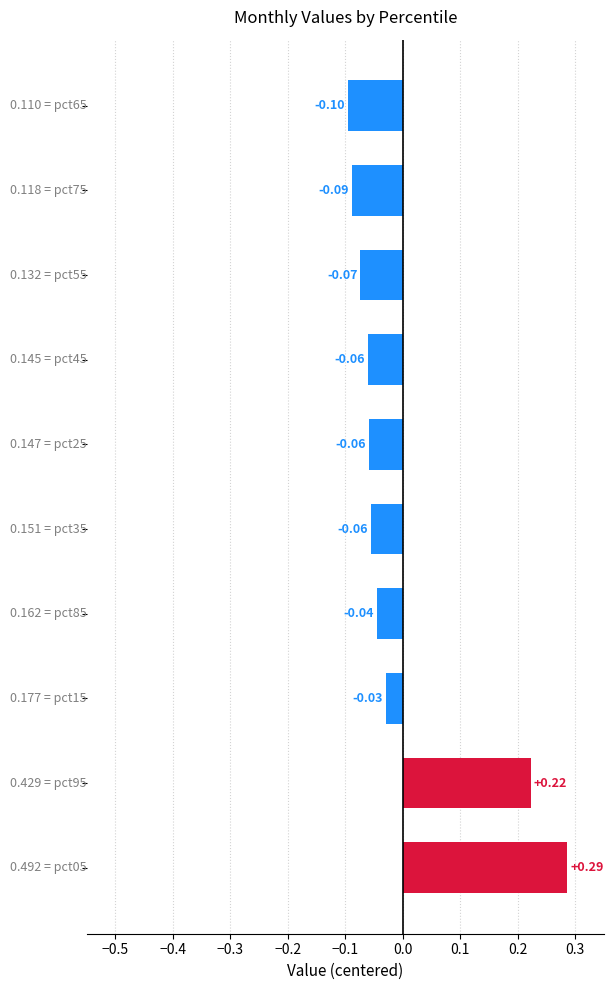

What is the smallest value displayed?

-0.1